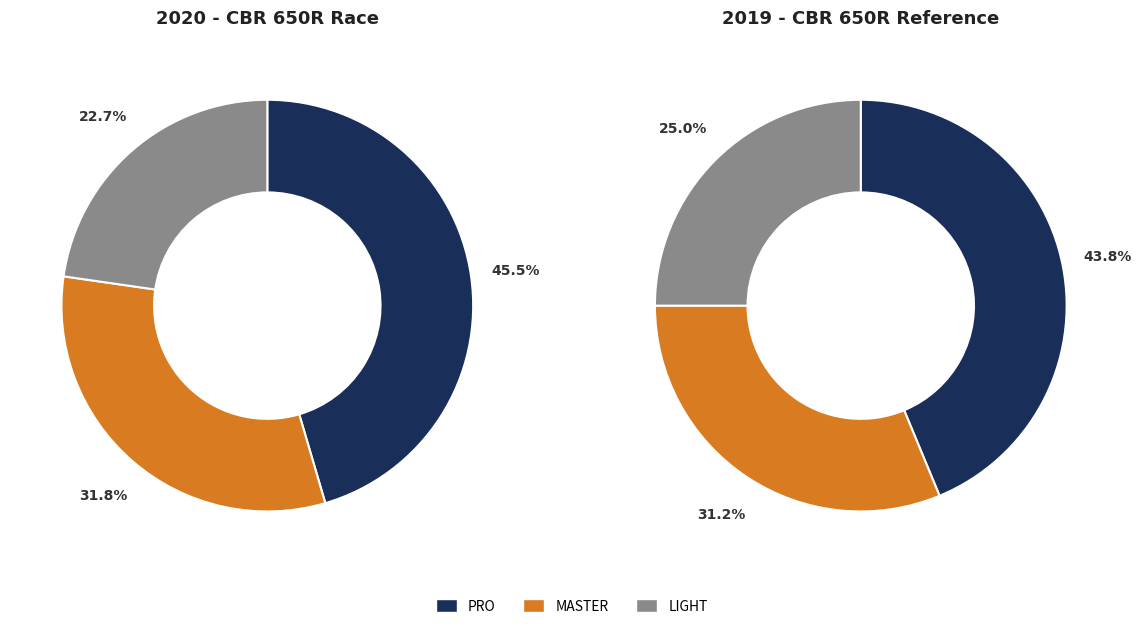

To the nearest percent, what is the combined percentage of LIGHT and Other?

23%